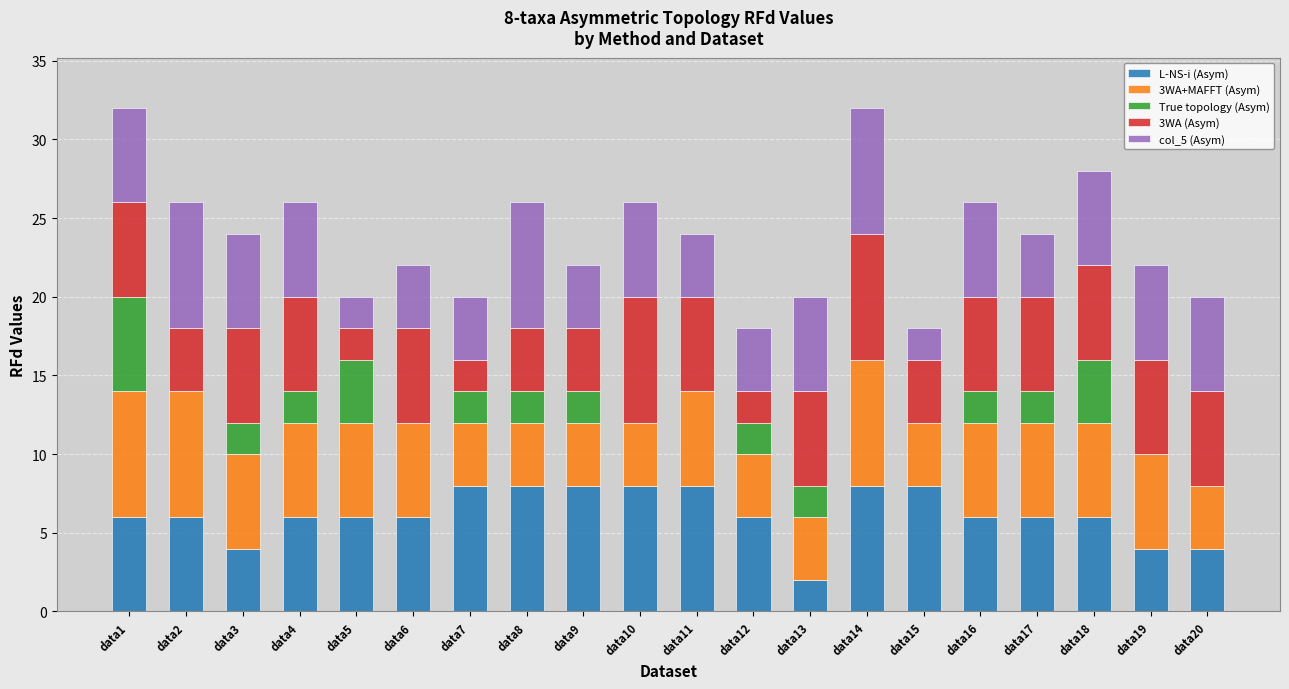

What is the total value across all series at data17?

24